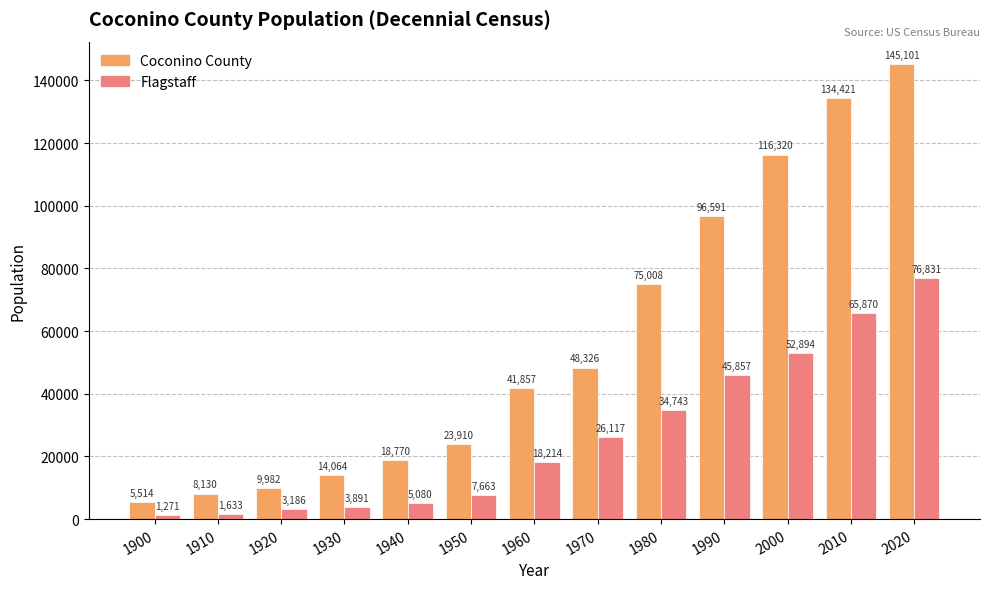

What is the value of the Coconino County bar at the 2nd from the left?

8130